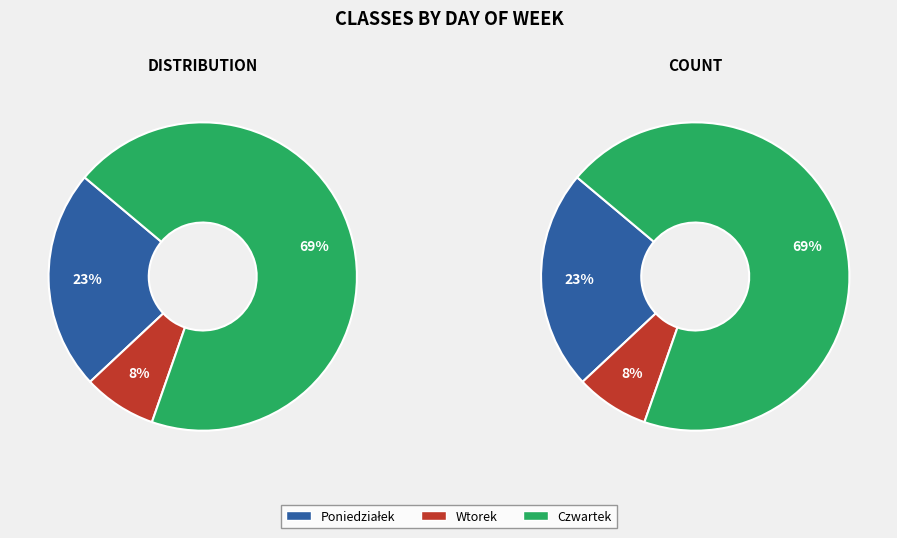

How much of the chart is everything except Czwartek?

30.8%